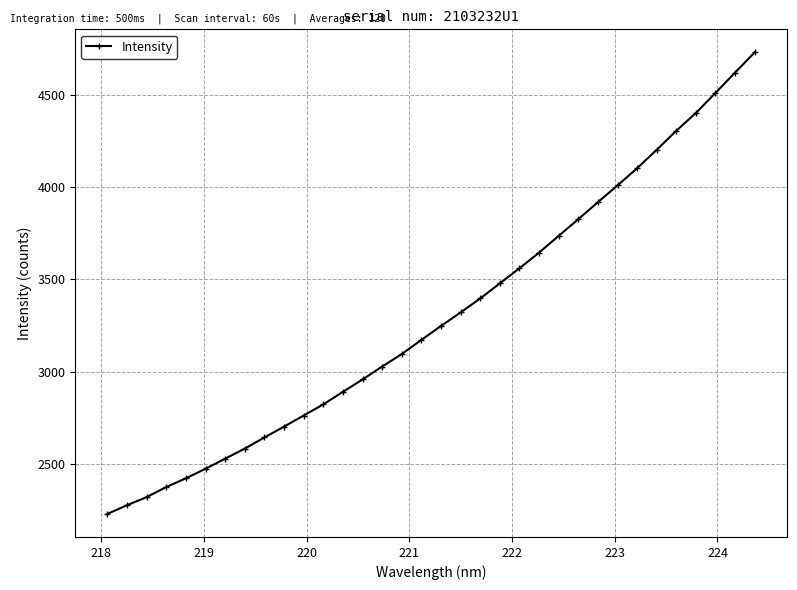

What is the value of the 19th point from the left?

3321.7